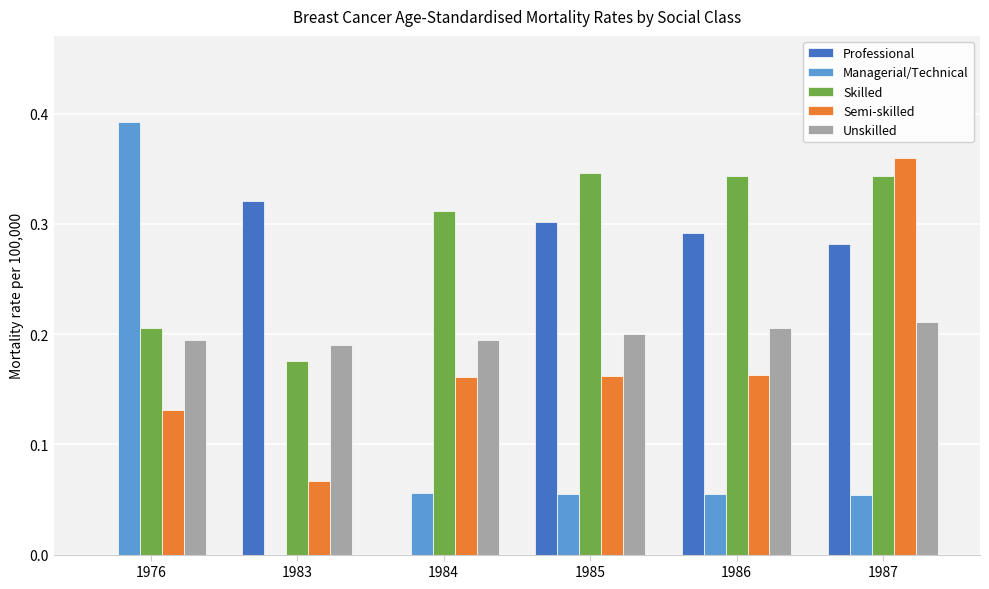

At which category does the chart reach its peak across all series?

1976